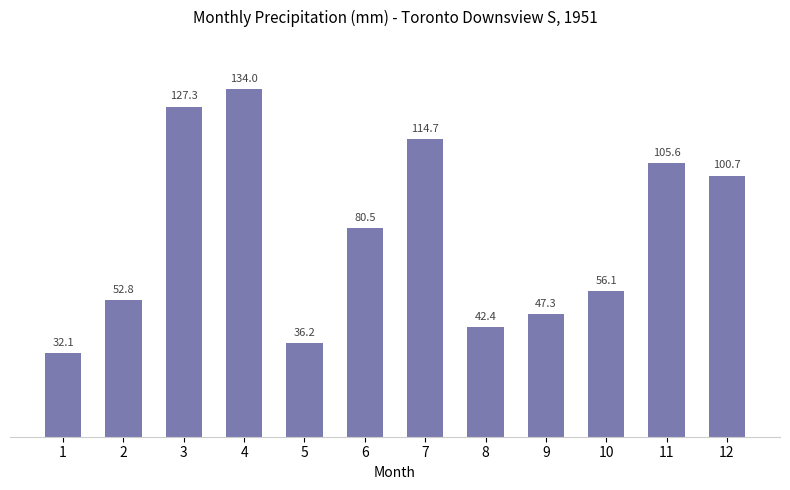

True or false: the data shows 56.1 at 10.

True